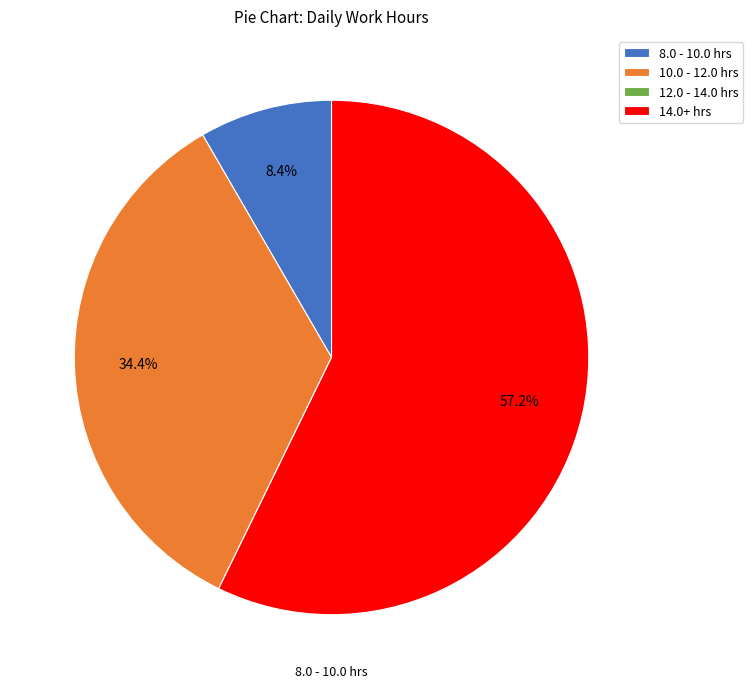

Is there a majority slice in this chart?

Yes